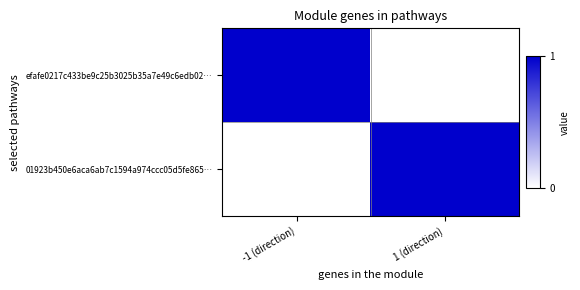

At 1 (direction), list the series in order from largest to smallest.

01923b450e6aca6ab7c1594a974ccc05d5fe865…, efafe0217c433be9c25b3025b35a7e49c6edb02…